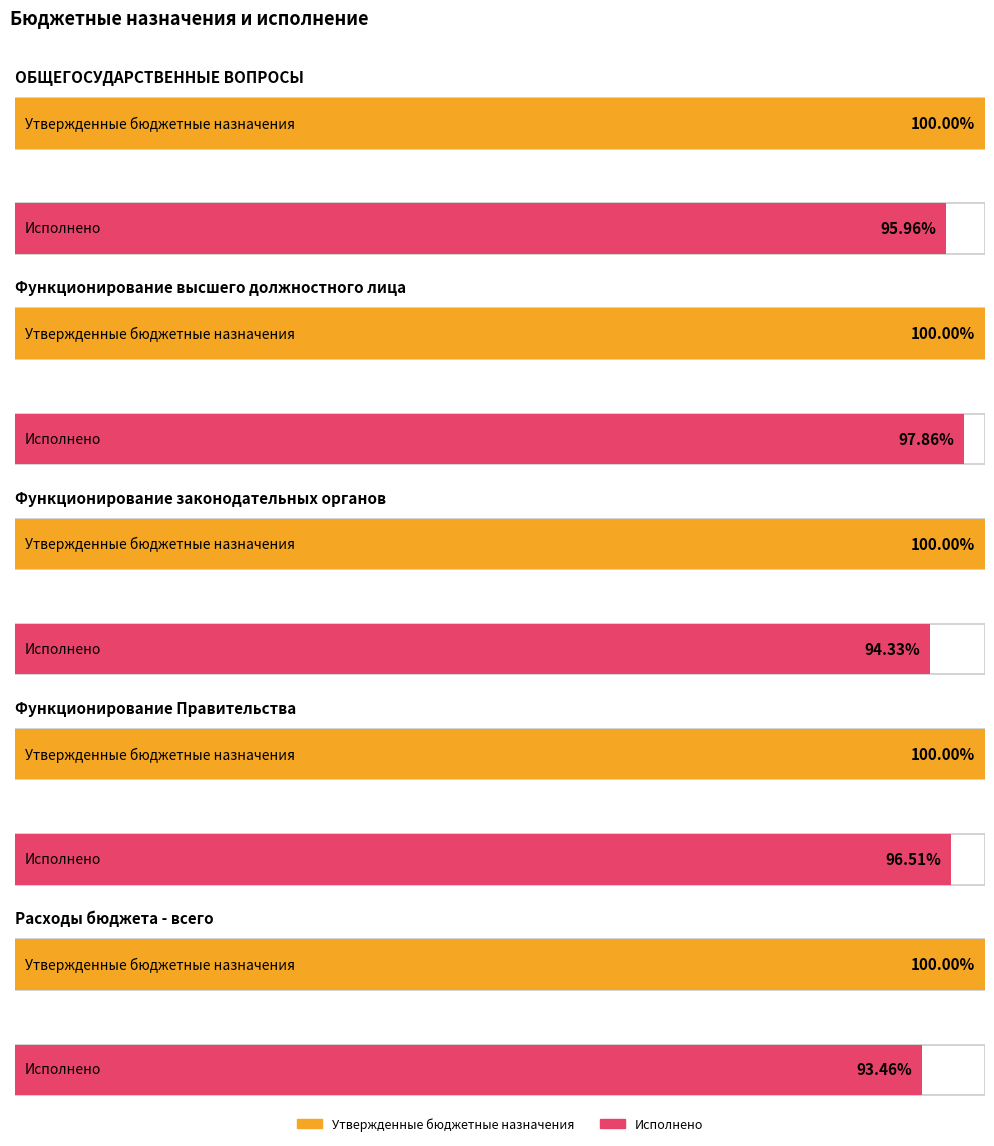

How many bars are there in total?

10